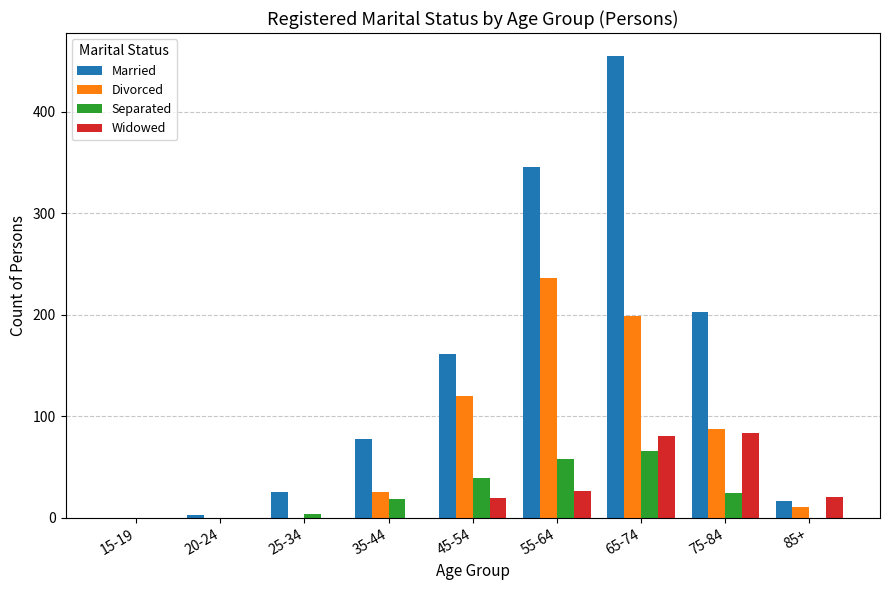

What is the sum of all Widowed values?

230